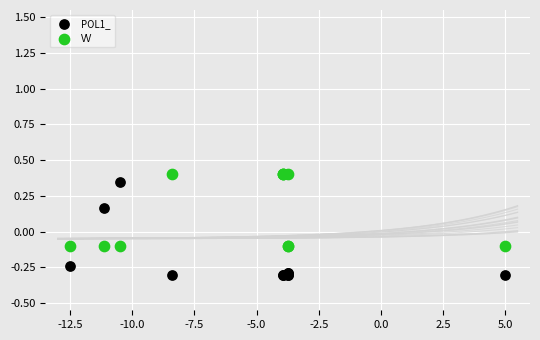

Which series has the widest spread of Y values?

POL1_